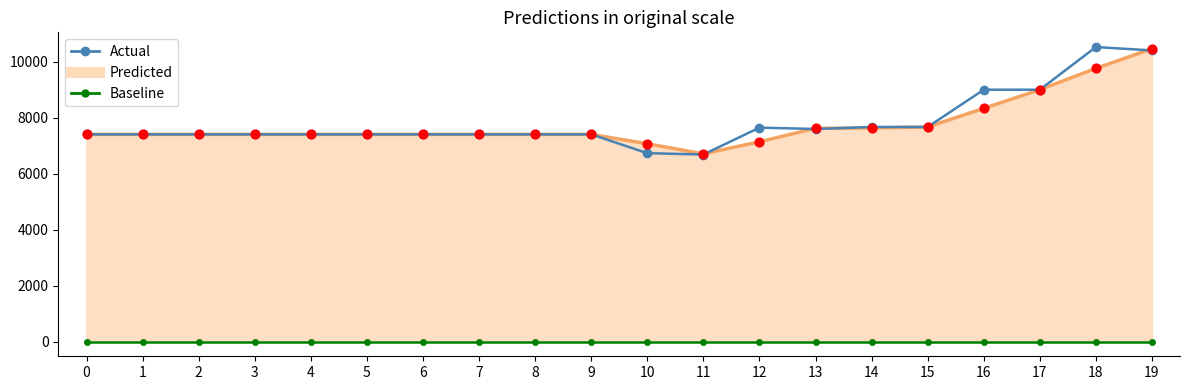

At which category is the sum across all series the highest?

19